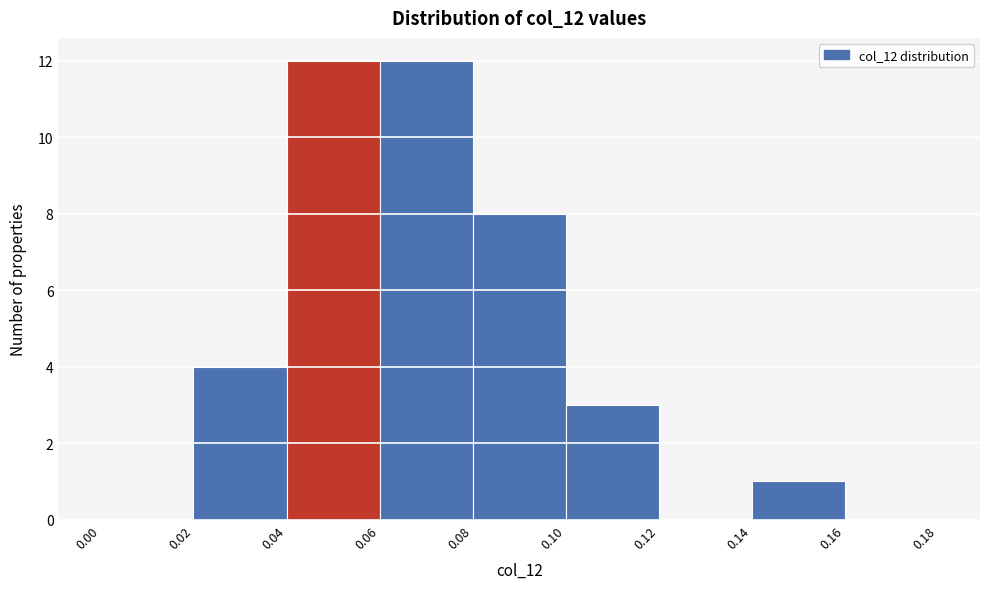

Reading left to right, list every bar in this chart as the range it spans on the x-axis followed by its height. The values are not printed on the chart, so give them approximately, as read against the axis.

0.00 to 0.02: 0
0.02 to 0.04: 4
0.04 to 0.06: 12
0.06 to 0.08: 12
0.08 to 0.10: 8
0.10 to 0.12: 3
0.12 to 0.14: 0
0.14 to 0.16: 1
0.16 to 0.18: 0